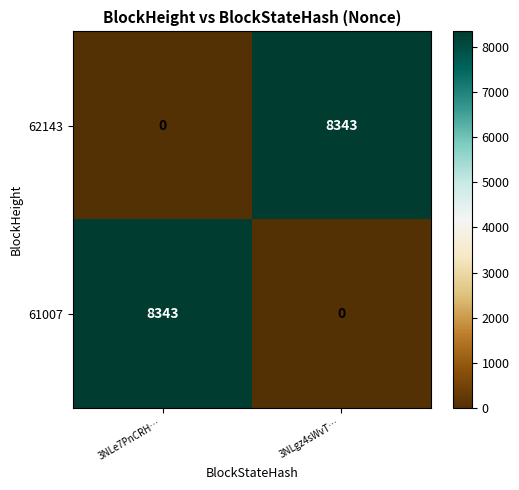

At 3NLe7PnCRH…, list the series in order from smallest to largest.

62143, 61007